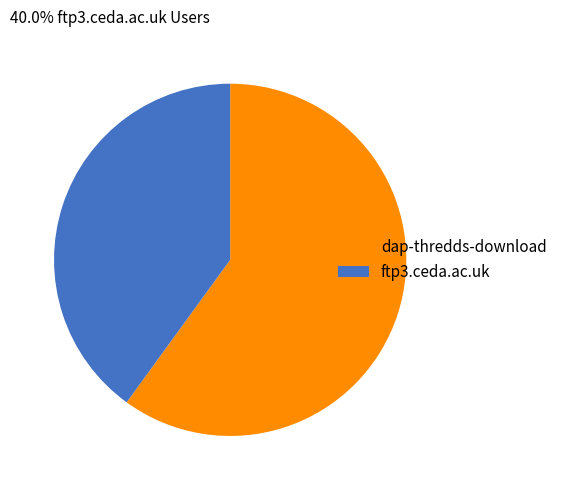

True or false: dap-thredds-download accounts for 60% of the total.

True